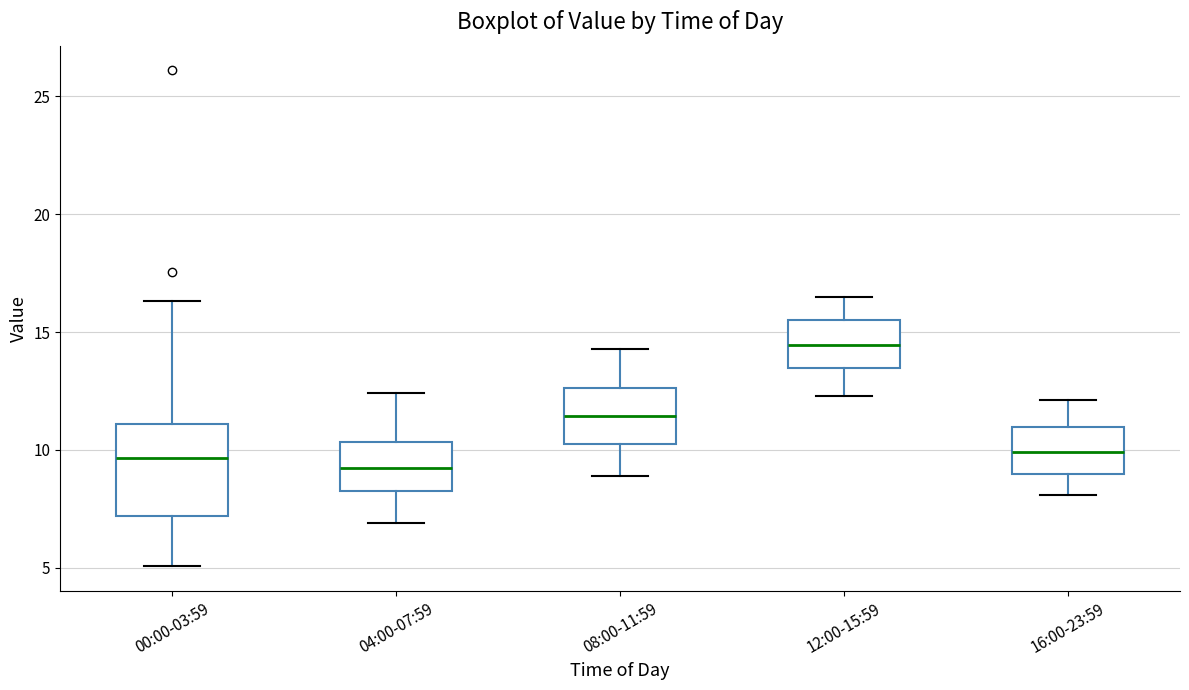

Which box is the tallest, from its lower edge to its upper edge?

00:00-03:59